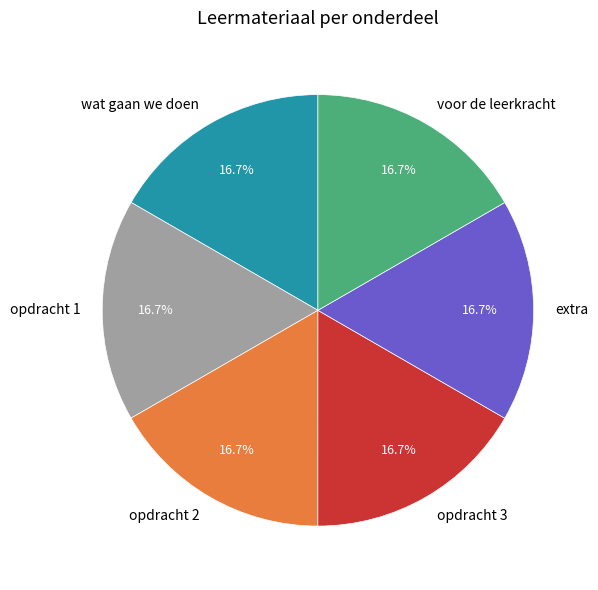

What is the ratio of the value at opdracht 3 to the value at opdracht 1?

1.0